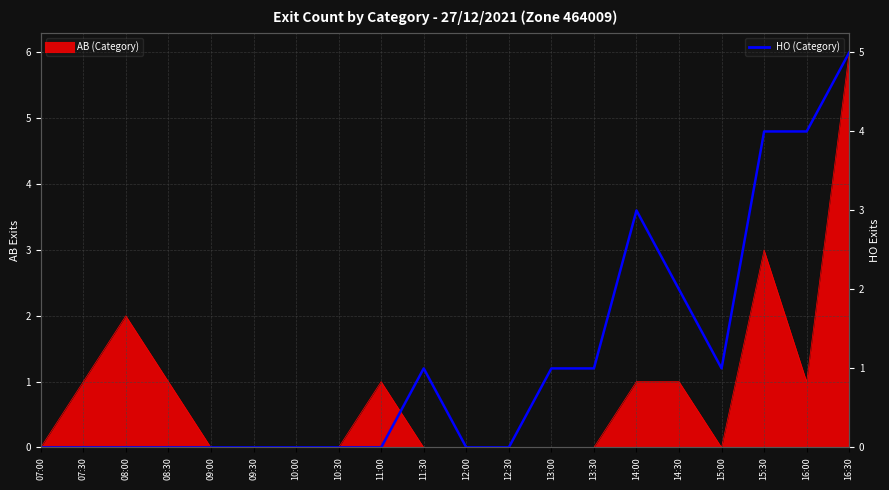

What is the change in value from 08:30 to 11:30?

+1